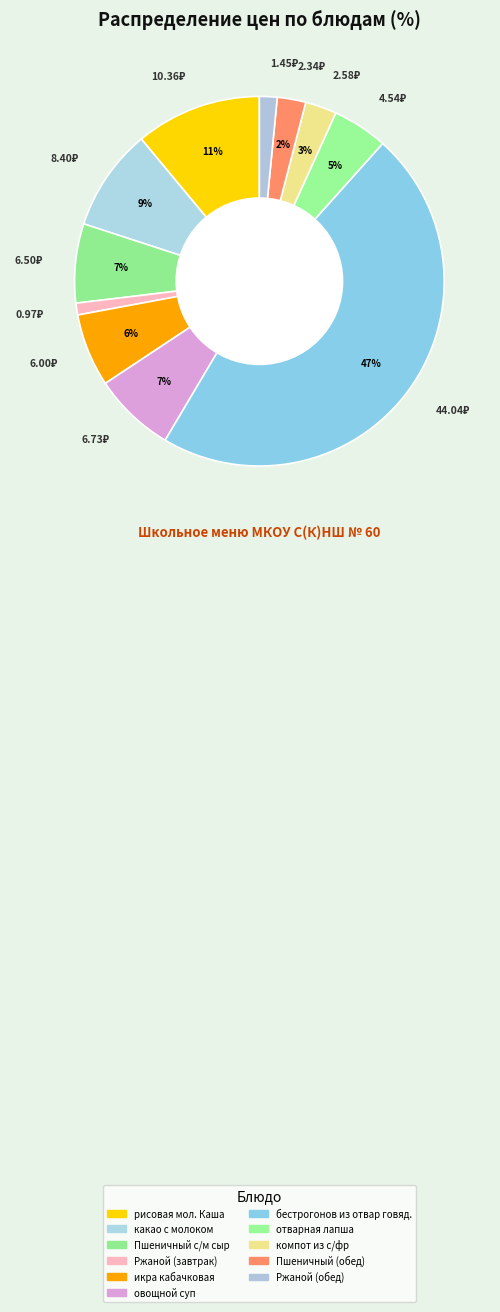

True or false: Ржаной (завтрак) accounts for 1% of the total.

True